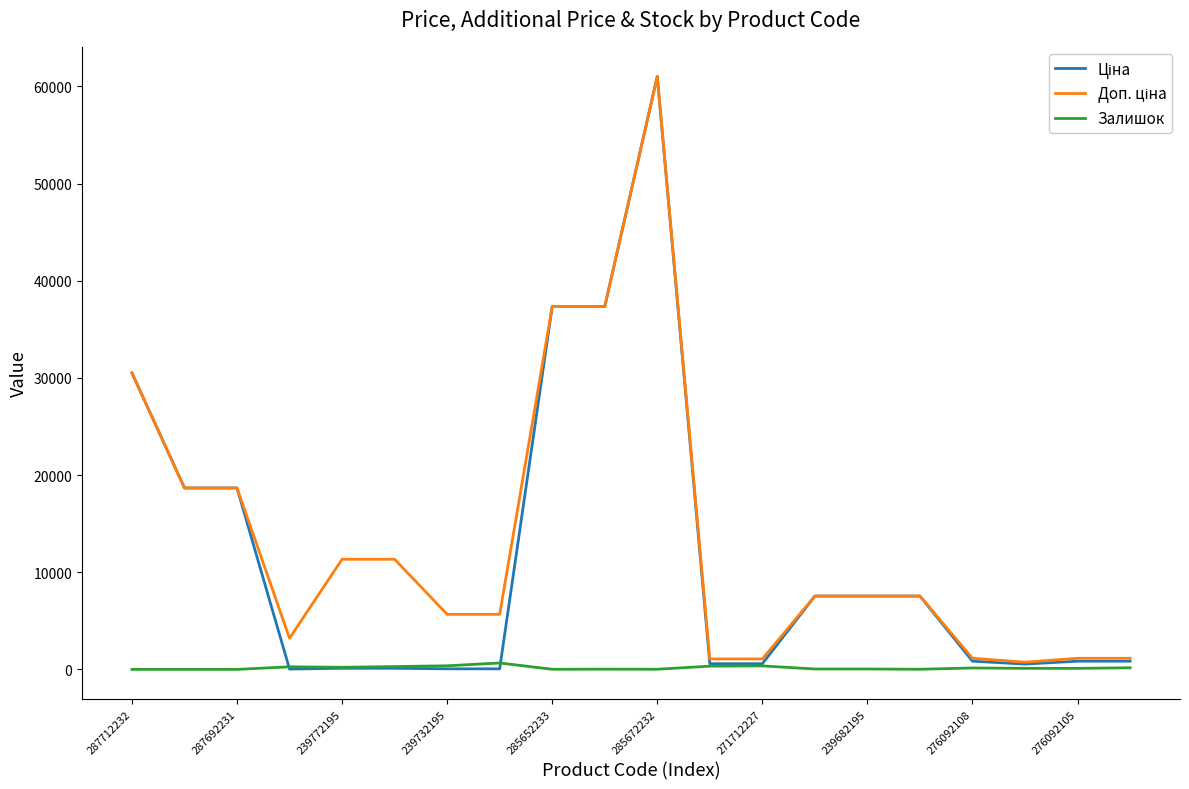

Does the chart have visible grid lines?

No